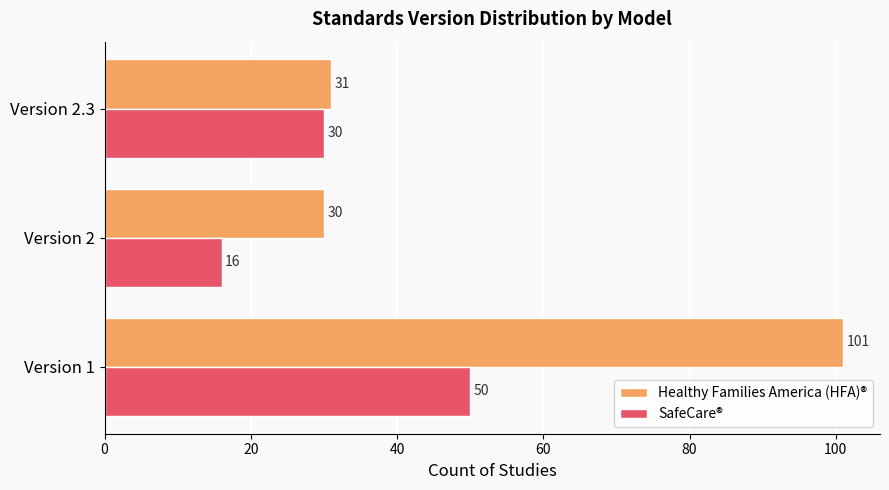

List the labels in order of Healthy Families America (HFA)® value, largest first.

Version 1, Version 2.3, Version 2